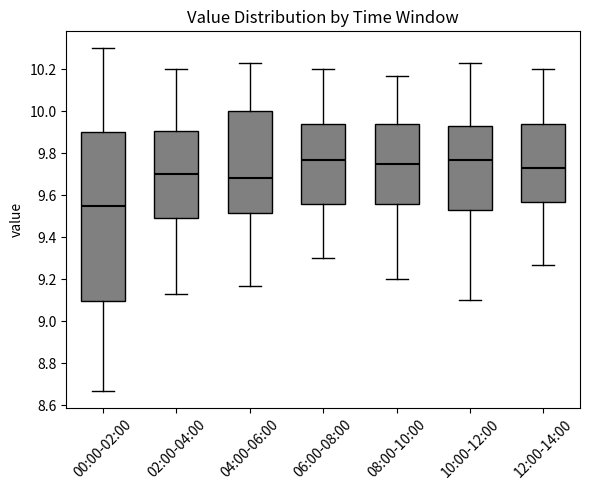

Reading left to right, transcribe this box plot: for each box, give where its median line is, the range the box spans, and where its two whiskers end, as read against the y-axis. The values are not printed on the chart, so give them approximately, as read against the axis.

00:00-02:00: median 9.56, box 9.10 to 9.90, whiskers 8.68 to 10.30
02:00-04:00: median 9.70, box 9.50 to 9.90, whiskers 9.14 to 10.20
04:00-06:00: median 9.68, box 9.52 to 10.00, whiskers 9.18 to 10.24
06:00-08:00: median 9.78, box 9.56 to 9.94, whiskers 9.30 to 10.20
08:00-10:00: median 9.76, box 9.56 to 9.94, whiskers 9.20 to 10.18
10:00-12:00: median 9.78, box 9.54 to 9.94, whiskers 9.10 to 10.24
12:00-14:00: median 9.74, box 9.58 to 9.94, whiskers 9.28 to 10.20